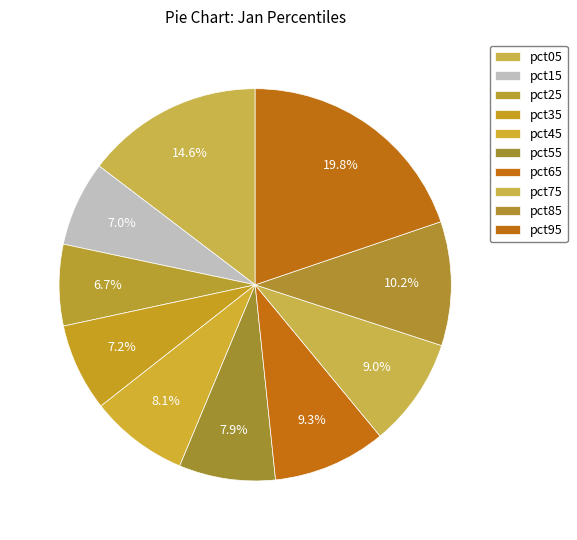

What percentage is the pct05 slice, to the nearest percent?

15%